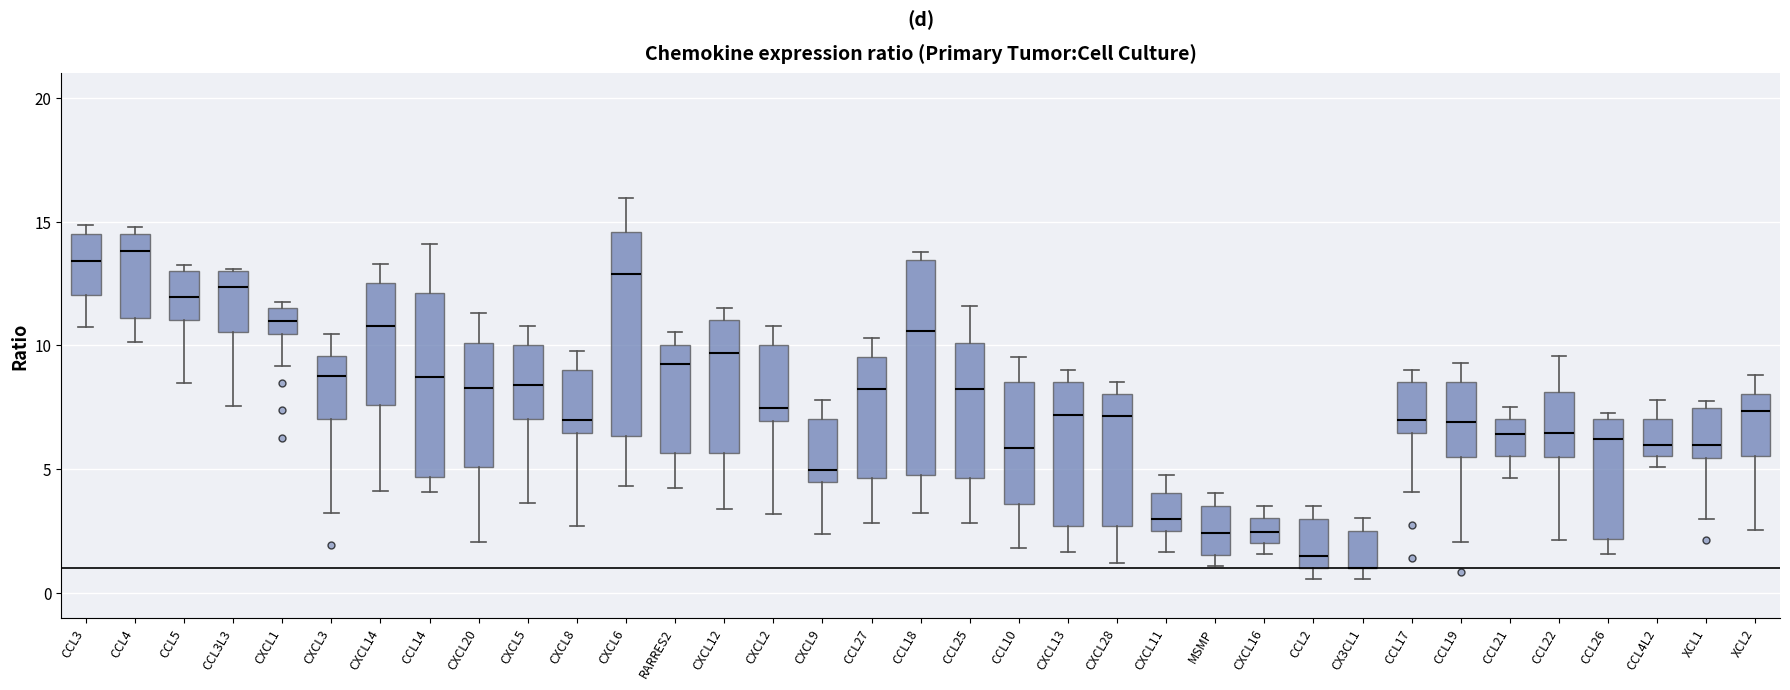

Where does the lower whisker of the box for CCL19 end on the y-axis? The values are not printed on the chart, so give them approximately, as read against the axis.

2.0